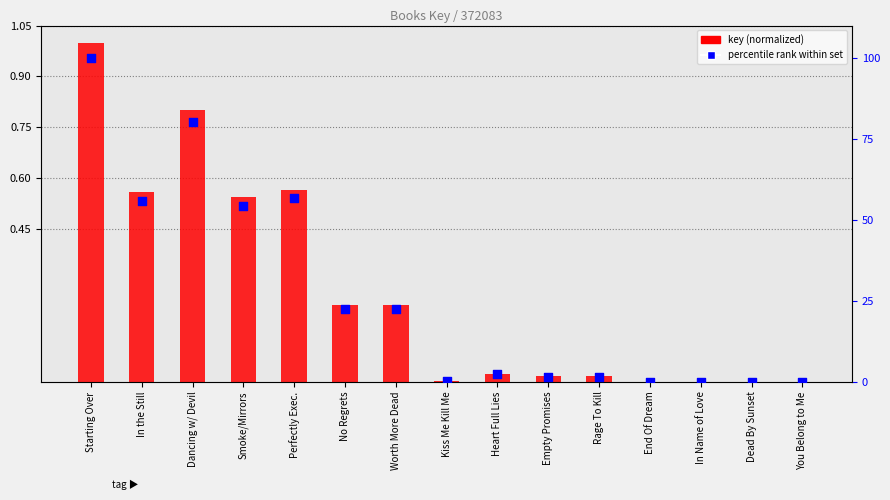

At which category is the sum across all series the highest?

Starting Over